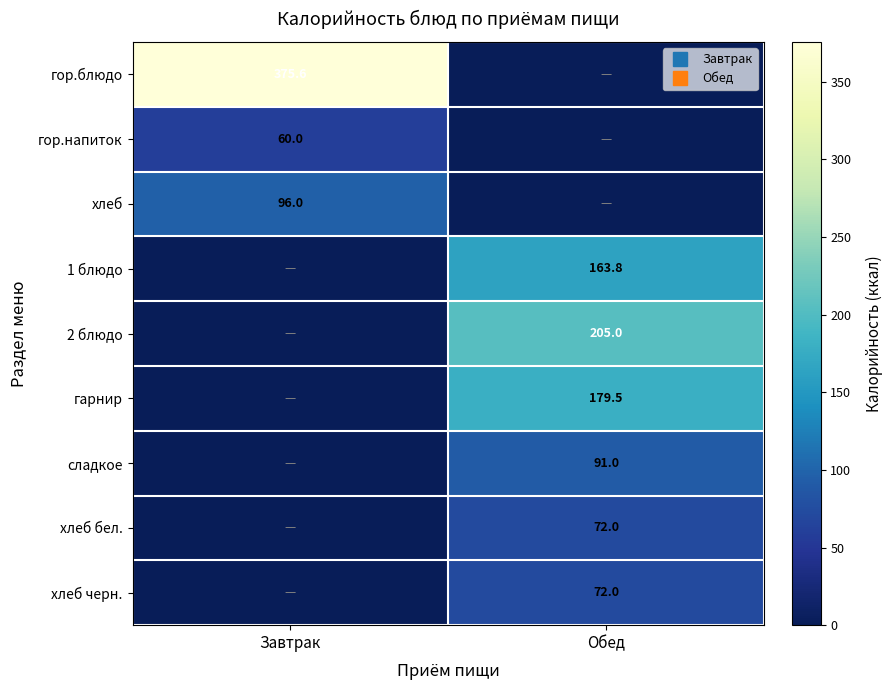

What is the spread (max minus min) of values at Завтрак?

375.6